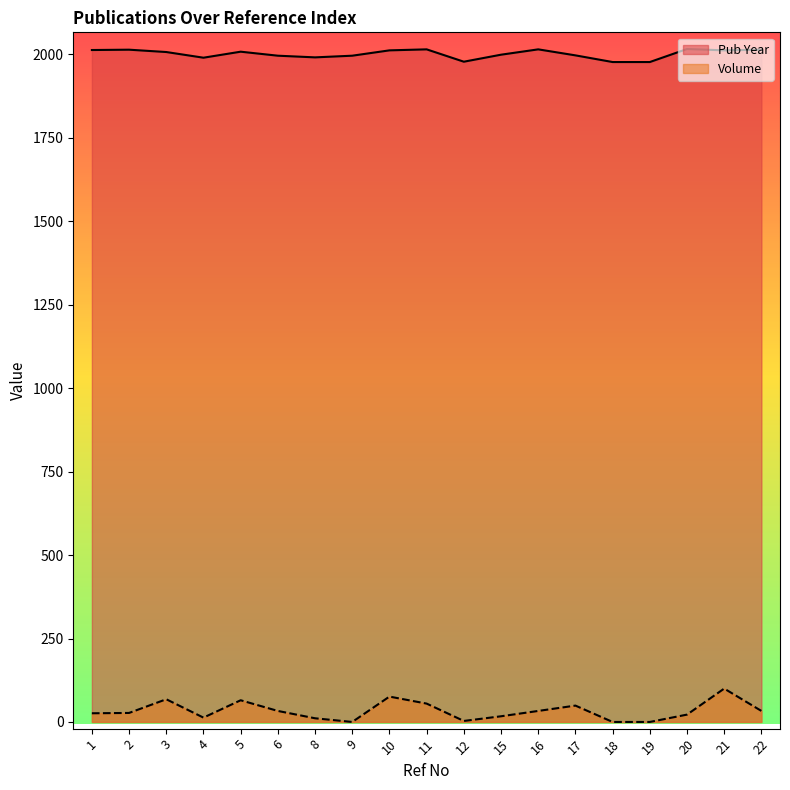

True or false: Volume has more than 0 points higher than both neighbors.

True